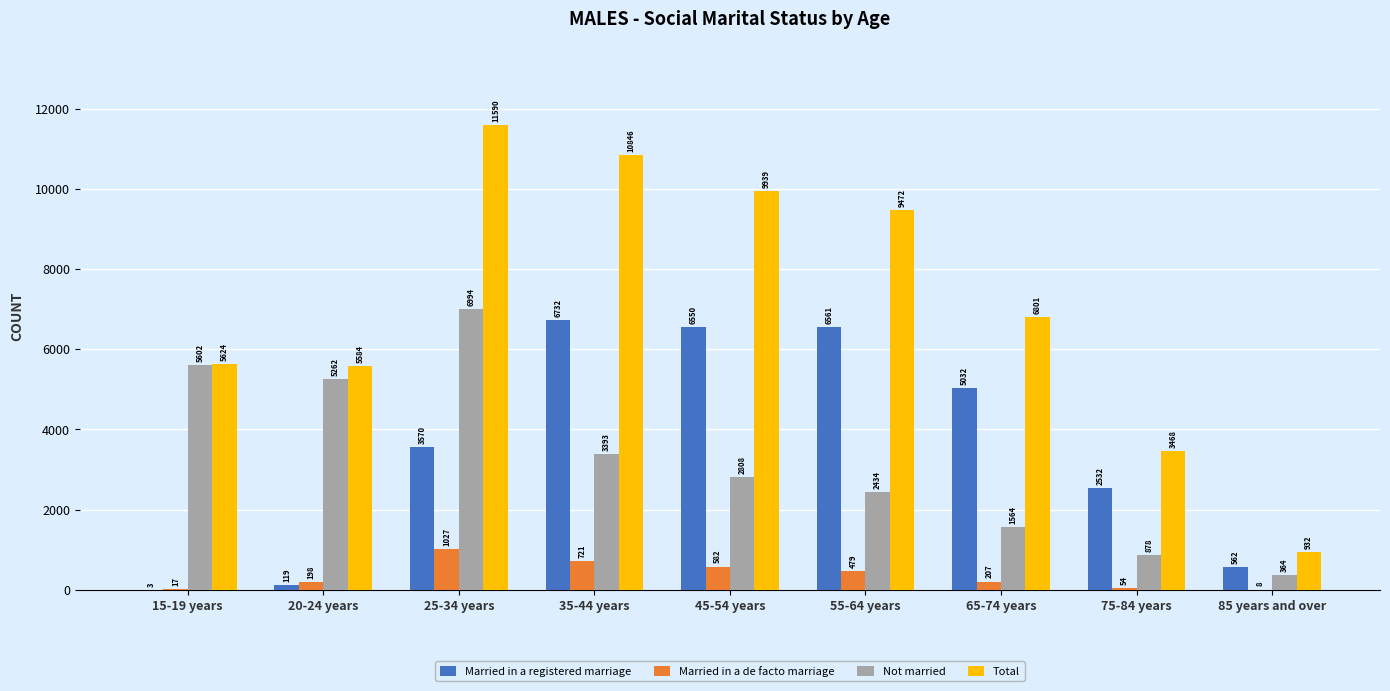

What is the difference between the Married in a registered marriage values at 45-54 years and 65-74 years?

1518